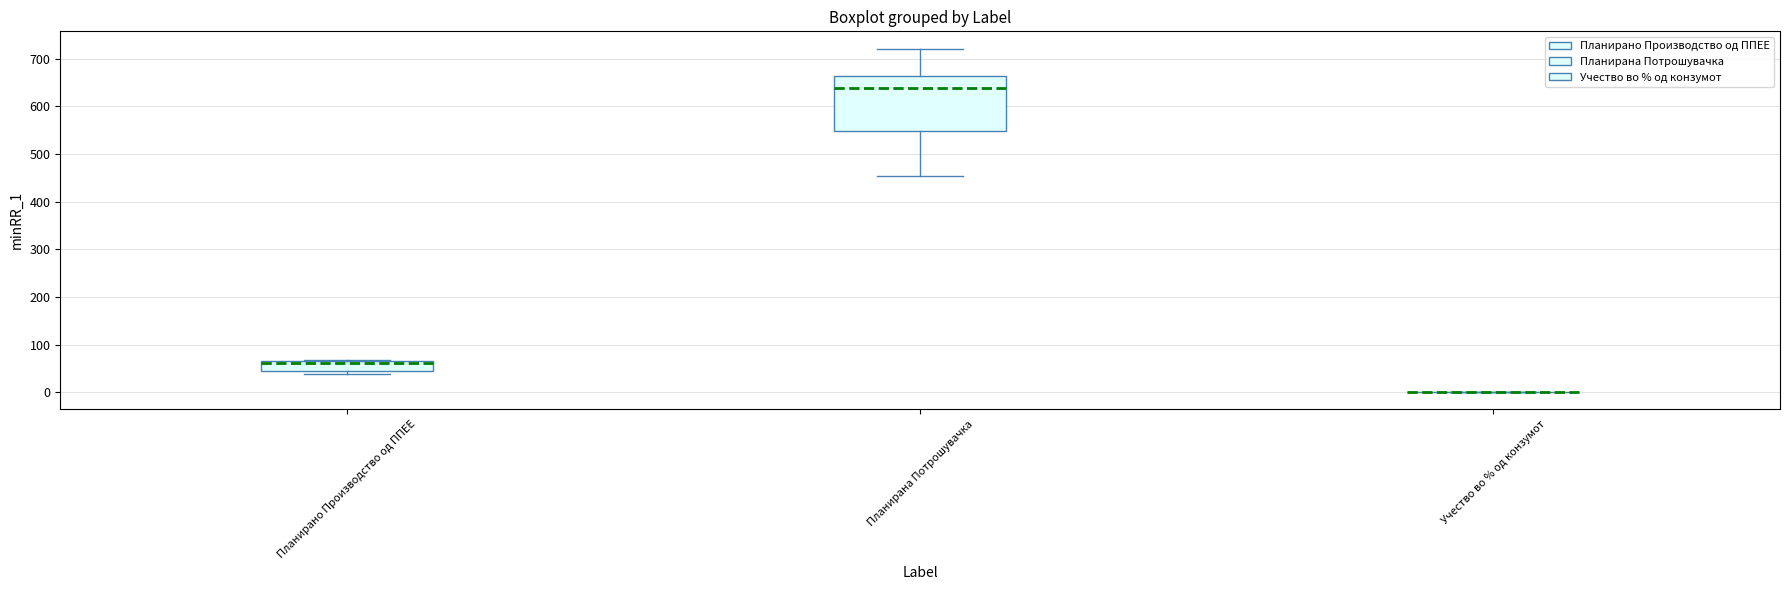

Reading left to right, read every box against the y-axis: the position of its median line, the range the box covers, and the ends of its whiskers. The values are not printed on the chart, so give them approximately, as read against the axis.

Планирано Производство од ППЕЕ: median 60, box 40 to 70, whiskers 40 (just below the box's lower edge) to 70
Планирана Потрошувачка: median 640, box 550 to 660, whiskers 450 to 720
Учество во % од конзумот: box collapsed to a line at 0, whiskers 0 to 0